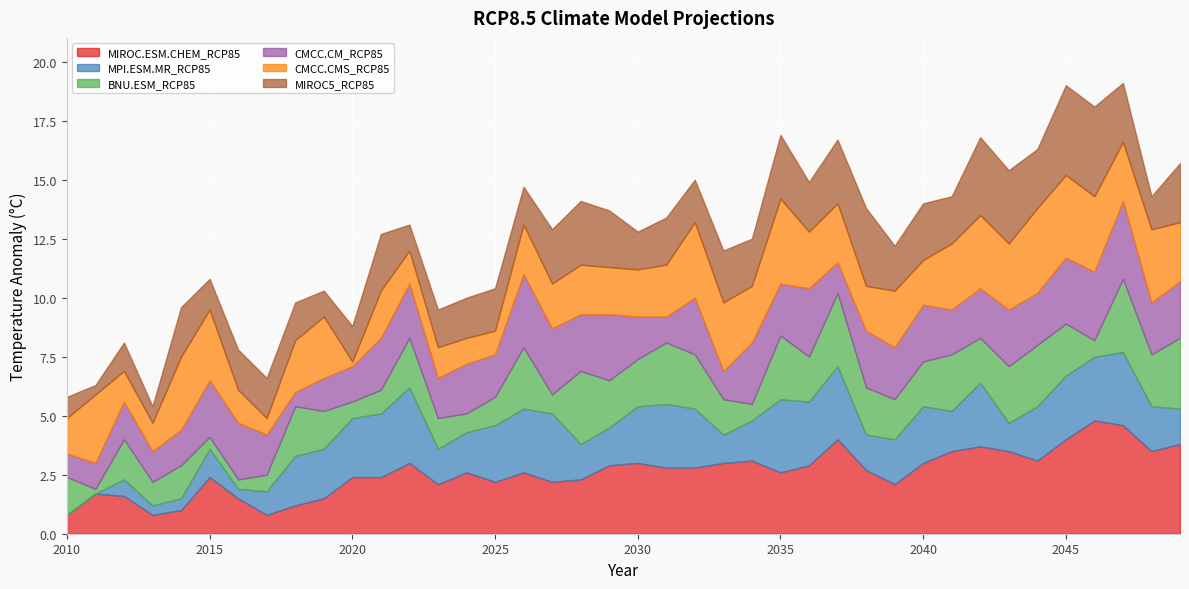

Reading left to right, list all the values displayed in this chart.

MIROC.ESM.CHEM_RCP85: 2010=0.8	2011=1.7	2012=1.6	2013=0.8	2014=1.0	2015=2.4	2016=1.5	2017=0.8	2018=1.2	2019=1.5	2020=2.4	2021=2.4	2022=3.0	2023=2.1	2024=2.6	2025=2.2	2026=2.6	2027=2.2	2028=2.3	2029=2.9	2030=3.0	2031=2.8	2032=2.8	2033=3.0	2034=3.1	2035=2.6	2036=2.9	2037=4.0	2038=2.7	2039=2.1	2040=3.0	2041=3.5	2042=3.7	2043=3.5	2044=3.1	2045=4.0	2046=4.8	2047=4.6	2048=3.5	2049=3.8
MPI.ESM.MR_RCP85: 2010=0.0	2011=0.0	2012=0.7	2013=0.4	2014=0.5	2015=1.2	2016=0.4	2017=1.0	2018=2.1	2019=2.1	2020=2.5	2021=2.7	2022=3.2	2023=1.5	2024=1.7	2025=2.4	2026=2.7	2027=2.9	2028=1.5	2029=1.6	2030=2.4	2031=2.7	2032=2.5	2033=1.2	2034=1.7	2035=3.1	2036=2.7	2037=3.1	2038=1.5	2039=1.9	2040=2.4	2041=1.7	2042=2.7	2043=1.2	2044=2.3	2045=2.7	2046=2.7	2047=3.1	2048=1.9	2049=1.5
BNU.ESM_RCP85: 2010=1.6	2011=0.2	2012=1.7	2013=1.0	2014=1.4	2015=0.5	2016=0.4	2017=0.7	2018=2.1	2019=1.6	2020=0.7	2021=1.0	2022=2.1	2023=1.3	2024=0.8	2025=1.2	2026=2.6	2027=0.8	2028=3.1	2029=2.0	2030=2.0	2031=2.6	2032=2.3	2033=1.5	2034=0.7	2035=2.7	2036=1.9	2037=3.1	2038=2.0	2039=1.7	2040=1.9	2041=2.4	2042=1.9	2043=2.4	2044=2.6	2045=2.2	2046=0.7	2047=3.1	2048=2.2	2049=3.0
CMCC.CM_RCP85: 2010=1.0	2011=1.1	2012=1.6	2013=1.3	2014=1.5	2015=2.4	2016=2.4	2017=1.7	2018=0.6	2019=1.4	2020=1.5	2021=2.2	2022=2.3	2023=1.7	2024=2.1	2025=1.8	2026=3.1	2027=2.8	2028=2.4	2029=2.8	2030=1.8	2031=1.1	2032=2.4	2033=1.2	2034=2.6	2035=2.2	2036=2.9	2037=1.3	2038=2.4	2039=2.2	2040=2.4	2041=1.9	2042=2.1	2043=2.4	2044=2.2	2045=2.8	2046=2.9	2047=3.3	2048=2.2	2049=2.4
CMCC.CMS_RCP85: 2010=1.5	2011=2.9	2012=1.3	2013=1.2	2014=3.1	2015=3.0	2016=1.4	2017=0.7	2018=2.2	2019=2.6	2020=0.2	2021=2.0	2022=1.4	2023=1.3	2024=1.1	2025=1.0	2026=2.1	2027=1.9	2028=2.1	2029=2.0	2030=2.0	2031=2.2	2032=3.2	2033=2.9	2034=2.4	2035=3.6	2036=2.4	2037=2.5	2038=1.9	2039=2.4	2040=1.9	2041=2.8	2042=3.1	2043=2.8	2044=3.6	2045=3.5	2046=3.2	2047=2.5	2048=3.1	2049=2.5
MIROC5_RCP85: 2010=0.9	2011=0.4	2012=1.2	2013=0.7	2014=2.1	2015=1.3	2016=1.7	2017=1.7	2018=1.6	2019=1.1	2020=1.5	2021=2.4	2022=1.1	2023=1.6	2024=1.7	2025=1.8	2026=1.6	2027=2.3	2028=2.7	2029=2.4	2030=1.6	2031=2.0	2032=1.8	2033=2.2	2034=2.0	2035=2.7	2036=2.1	2037=2.7	2038=3.3	2039=1.9	2040=2.4	2041=2.0	2042=3.3	2043=3.1	2044=2.5	2045=3.8	2046=3.8	2047=2.5	2048=1.4	2049=2.5